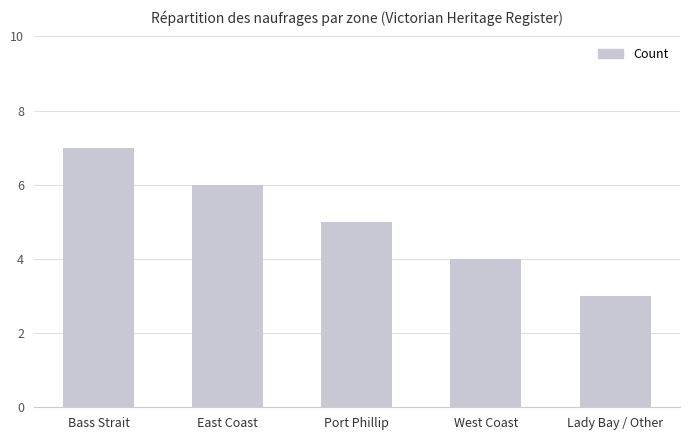

What is the difference between the maximum and second lowest values?

3